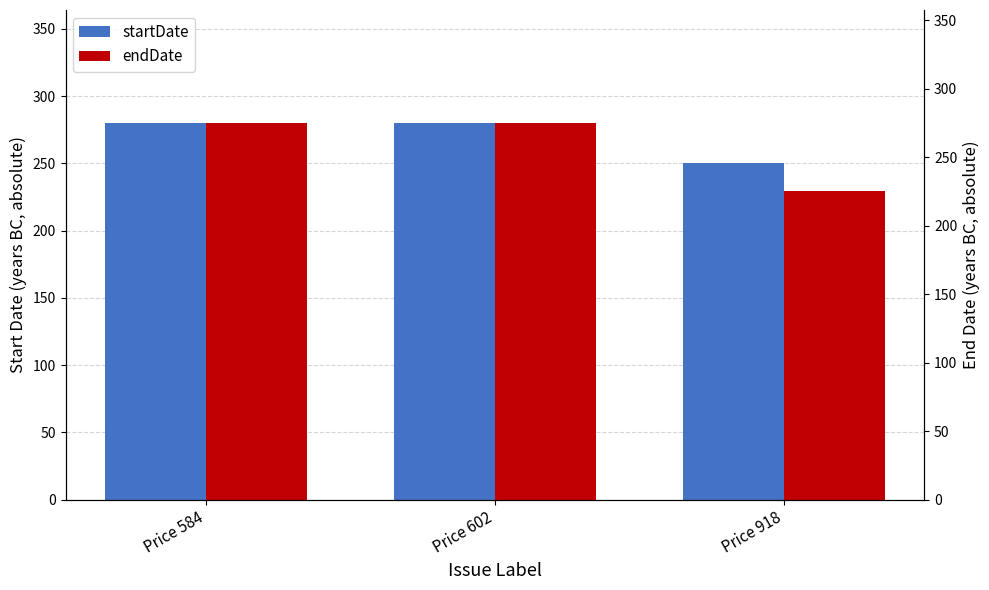

Rank the series by their maximum value, from lowest to highest.

endDate, startDate